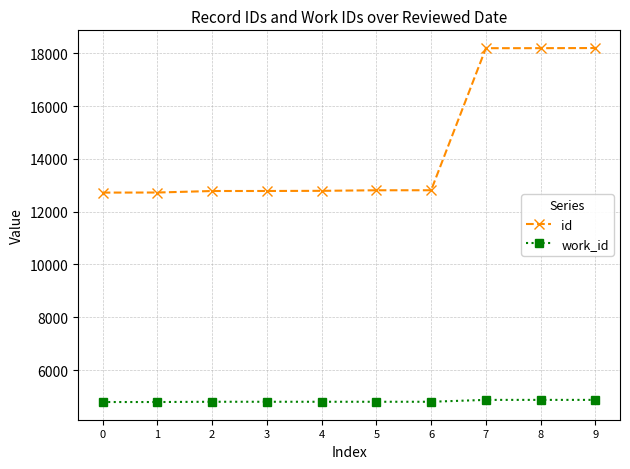

Between 2 and 8, which series saw the biggest shift?

id